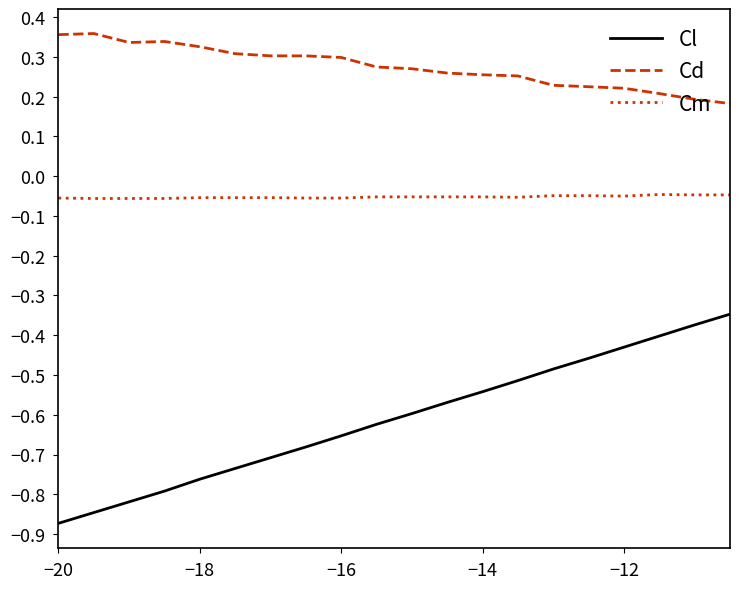

Which series has the largest range (max minus min)?

Cl